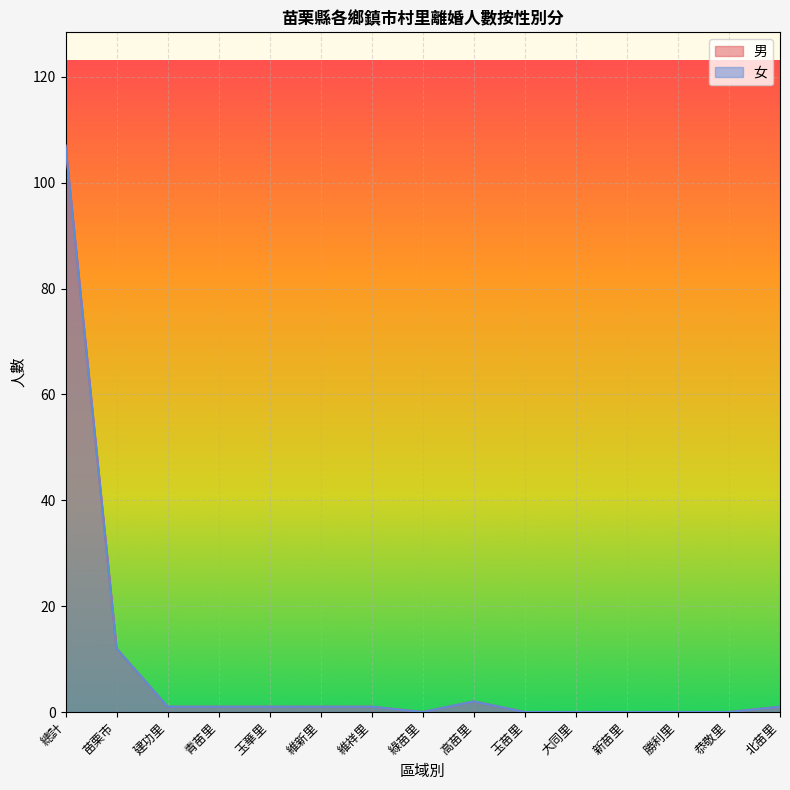

What is the sum of the 男 values at 玉華里 and 高苗里?

3